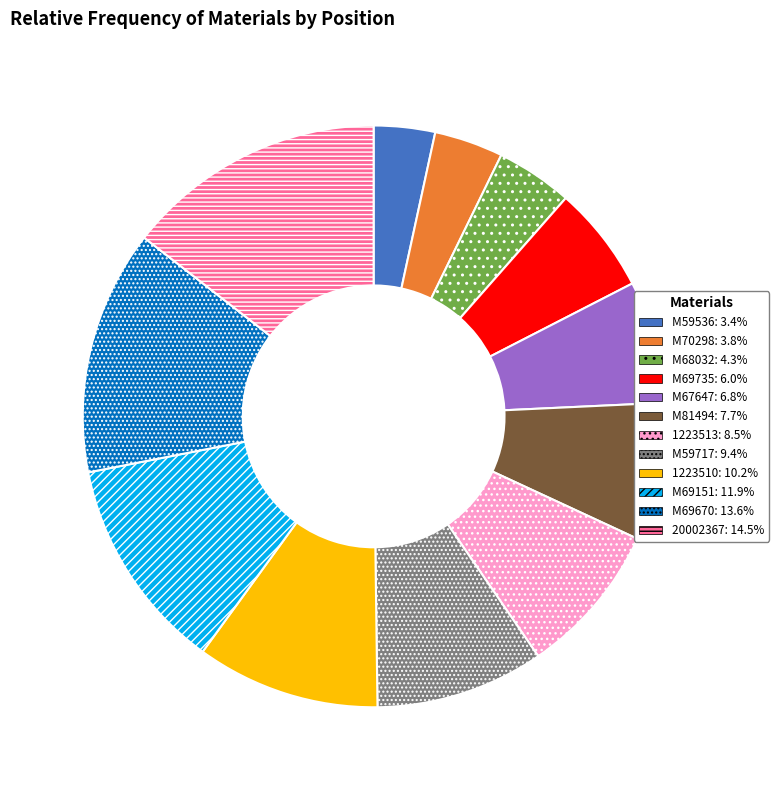

Between 1223510 and 1223513, which is larger?

1223510